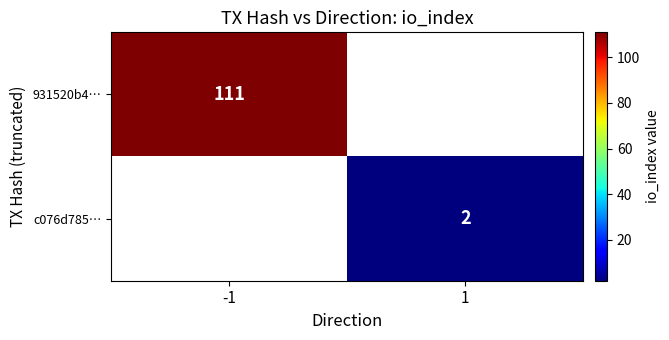

The c076d785… series shows 3 at 1. True or false?

False